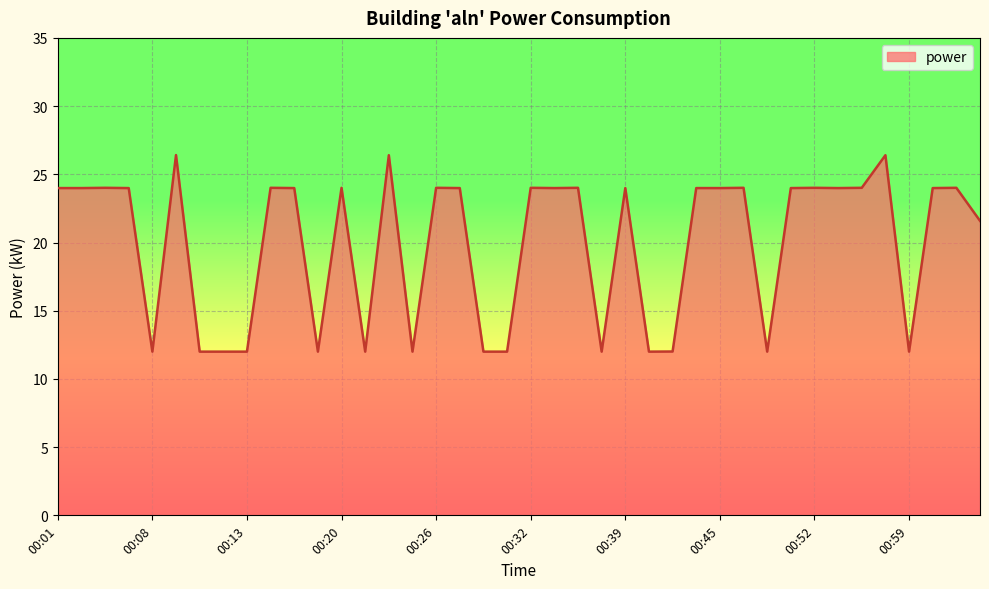

What is the sum of all values?

796.8